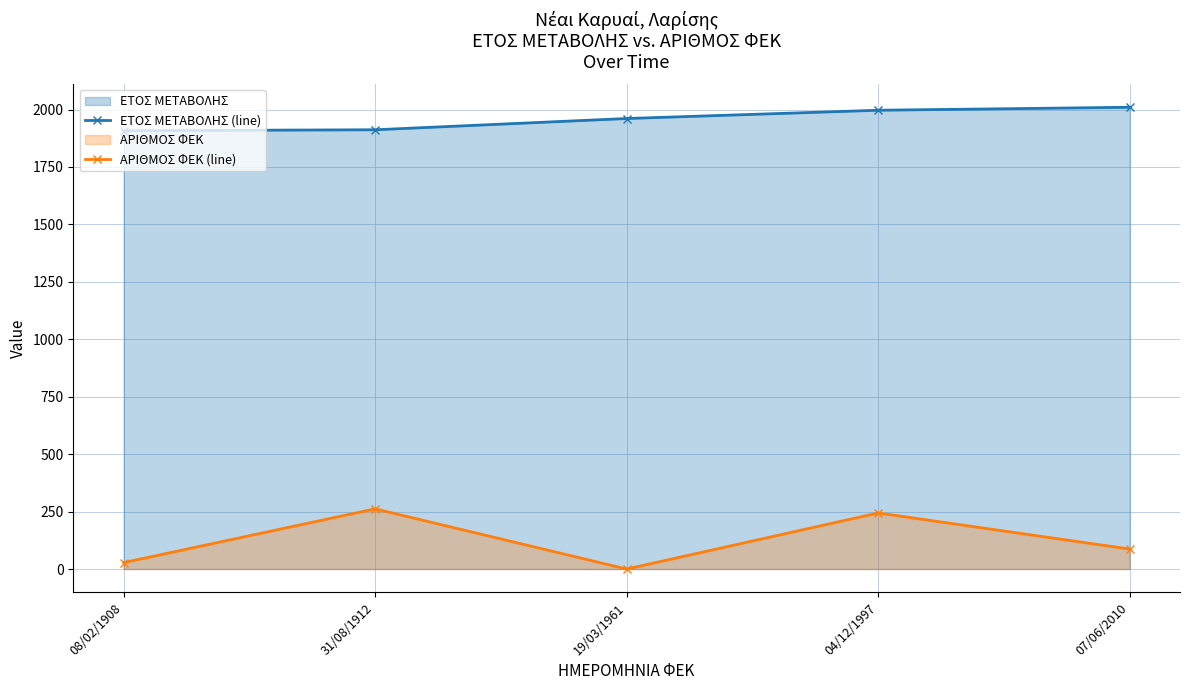

Is the value of ΑΡΙΘΜΟΣ ΦΕΚ (line) at 31/08/1912 greater than the value of ΕΤΟΣ ΜΕΤΑΒΟΛΗΣ (line) at 08/02/1908?

No